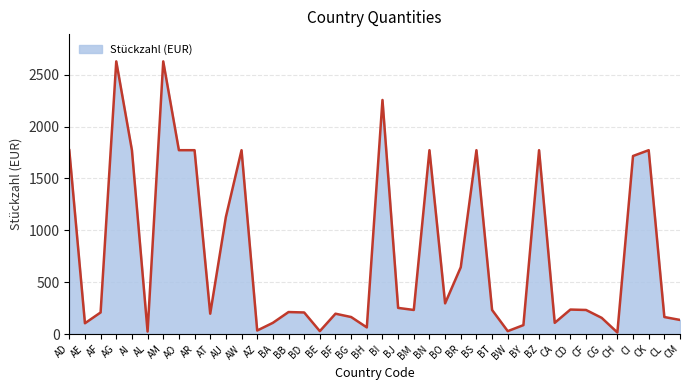

Does the chart have visible grid lines?

Yes